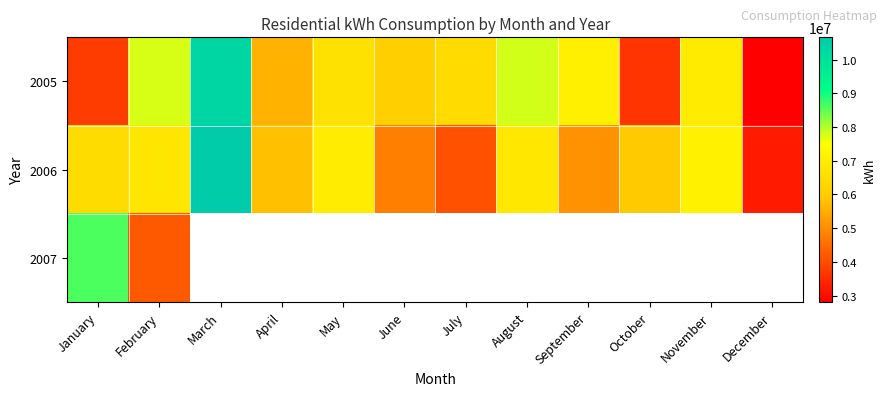

What is the sum of all 2006 values?

73494501.2